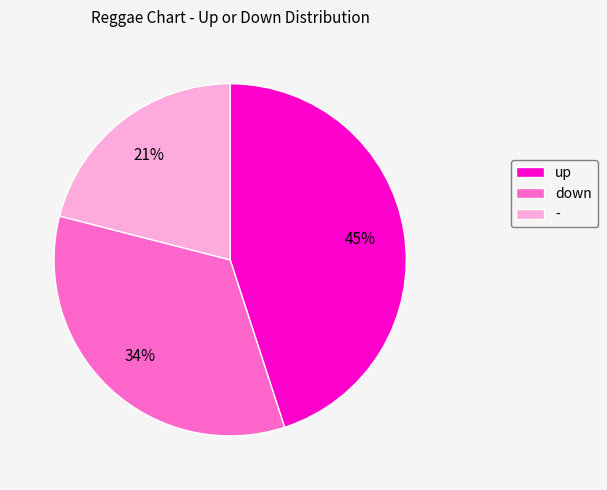

To the nearest percent, what is the difference between the down and - slice percentages?

13%